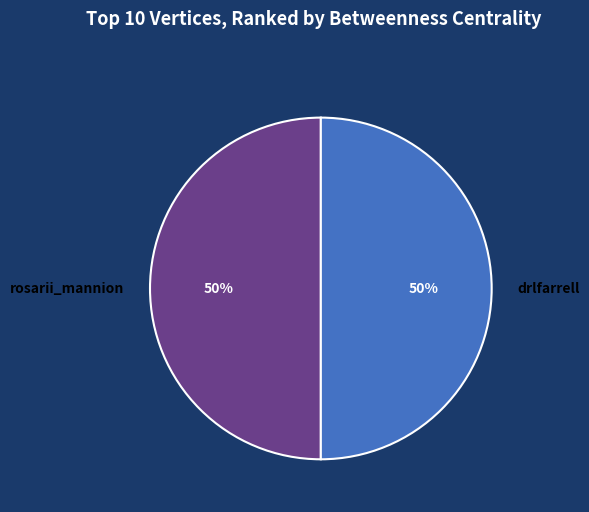

Do drlfarrell and rosarii_mannion together represent more than half of the pie?

Yes